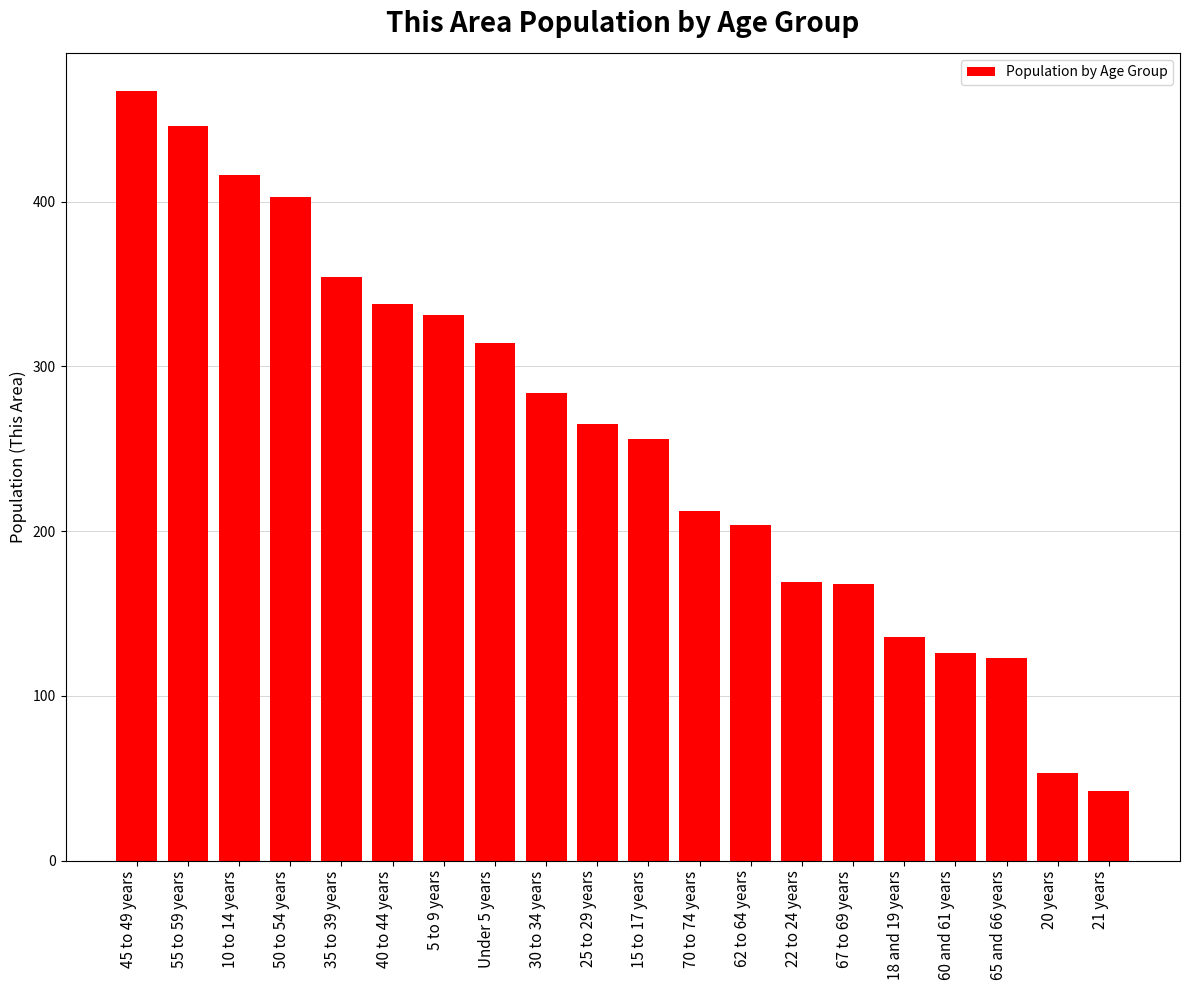

What is the sum of all values?

5107